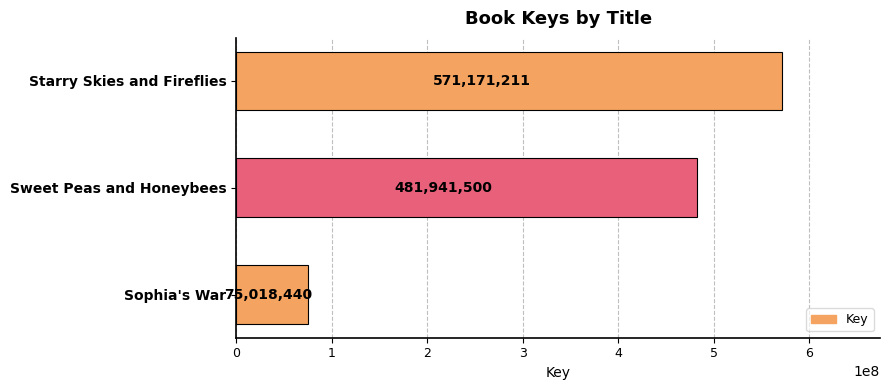

True or false: the data shows 571171211 at Starry Skies and Fireflies.

True